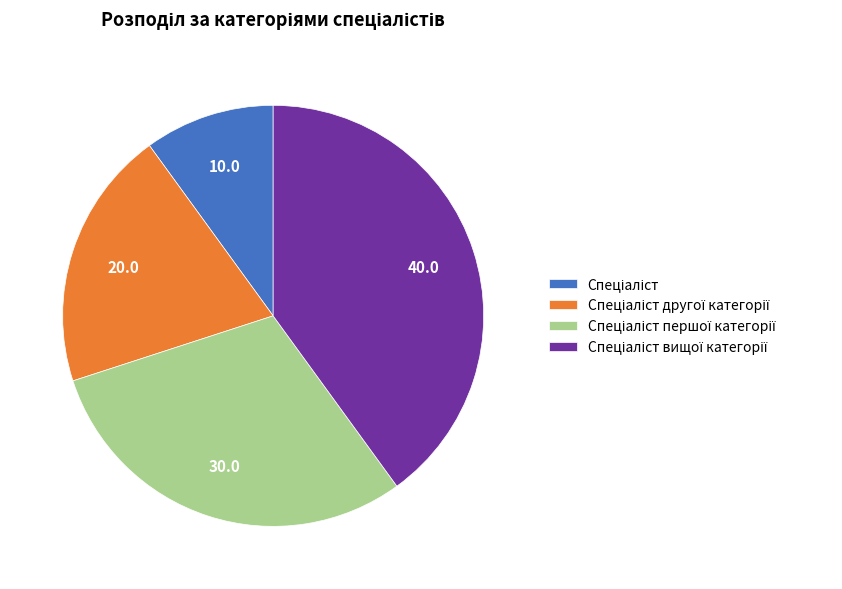

Is there any slice that represents more than half of the pie?

No